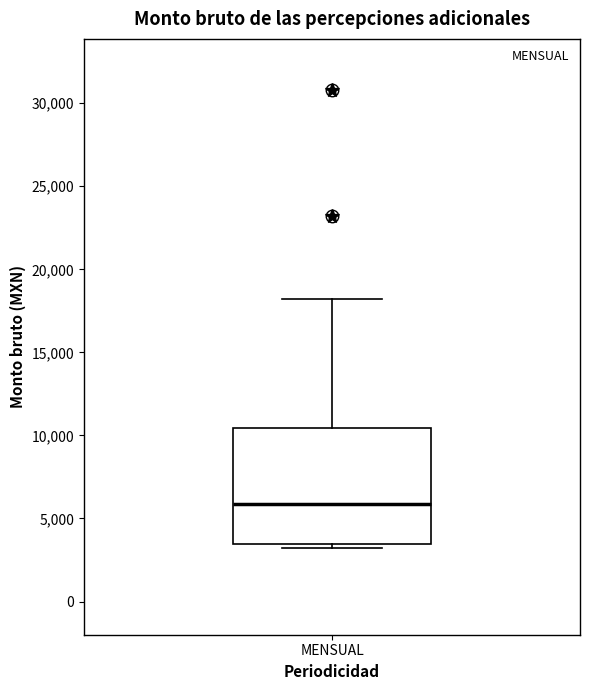

Read this box plot against the y-axis: the position of the median line, the range covered by the box, and the ends of both whiskers. The values are not printed on the chart, so give them approximately, as read against the axis.

median 6000, box 3500 to 10500, whiskers 3000 to 18000